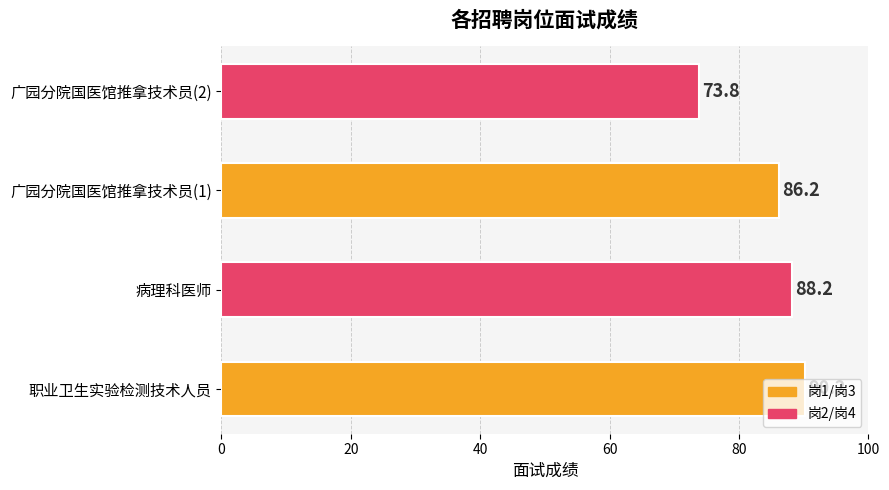

Where is the data nearest to the value 82?

广园分院国医馆推拿技术员(1)